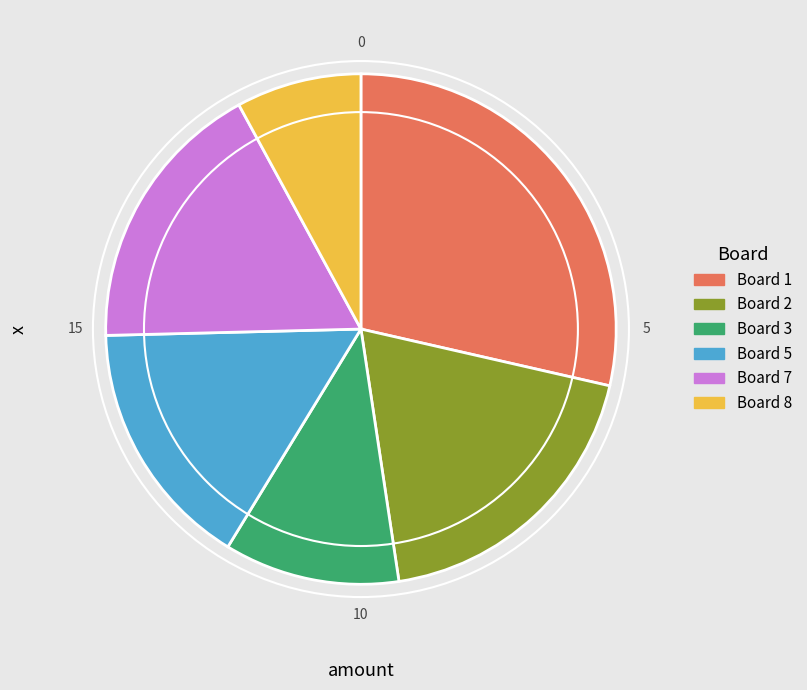

Is there a majority slice in this chart?

No